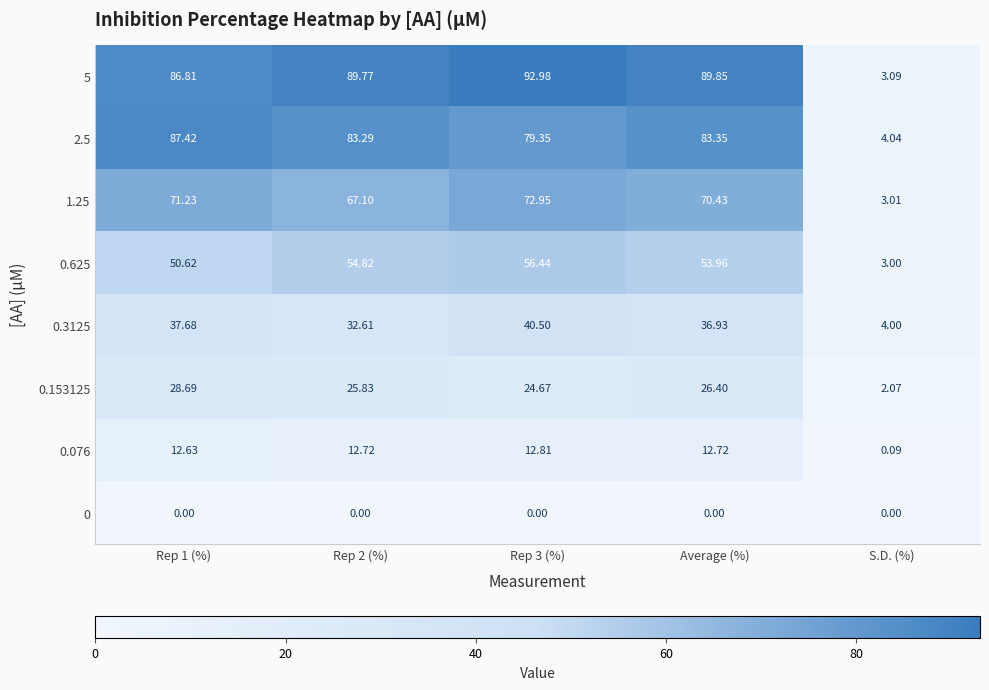

Which category has the lowest value in the 0.3125 series?

S.D. (%)